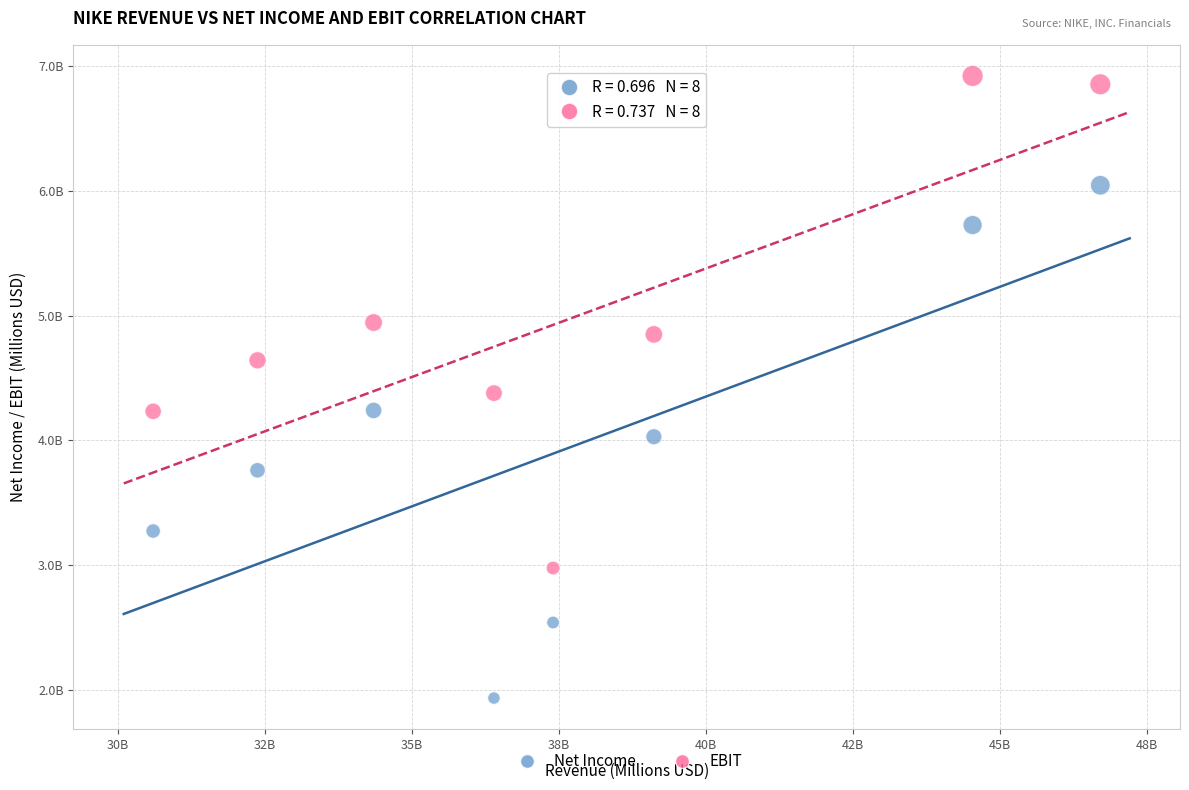

Which series has the largest Y range (max minus min)?

Net Income